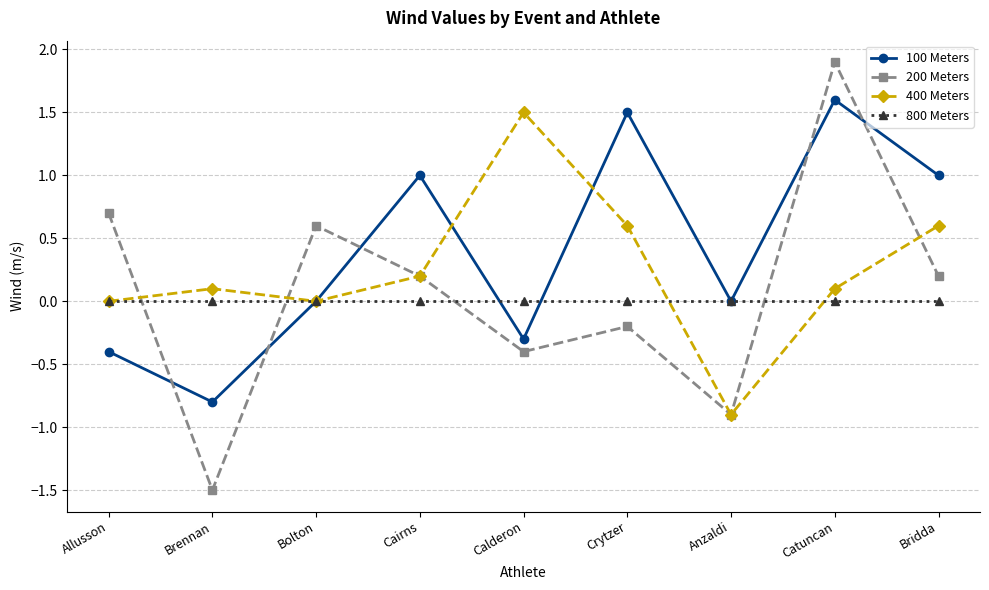

What is the average value of the 200 Meters series?

0.1